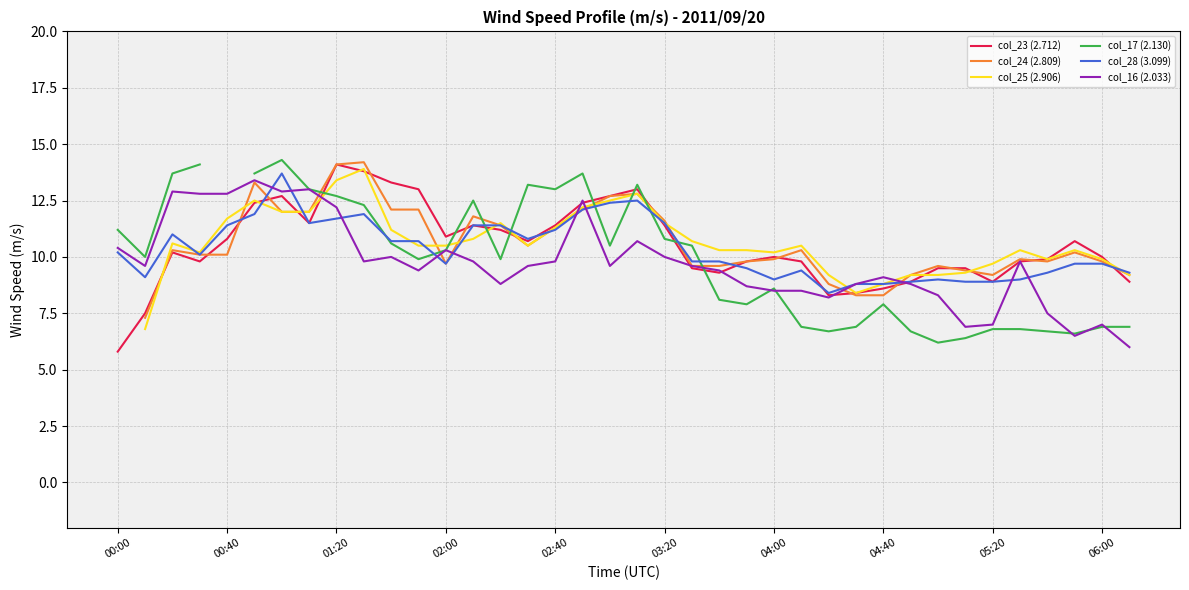

The col_25 (2.906) series shows 9.7 at 05:20. True or false?

True